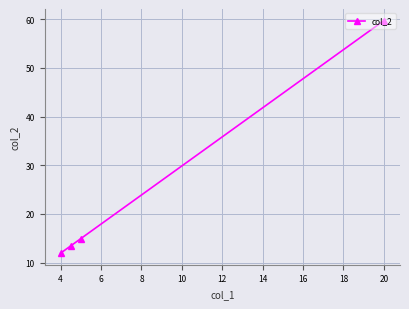

What is the approximate value at 4?

11.9